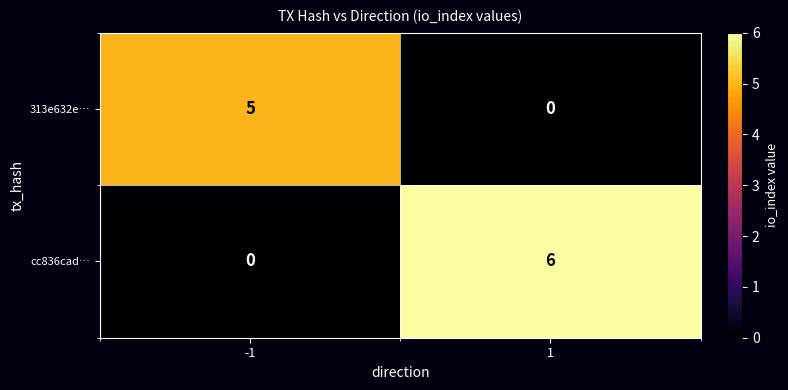

Which series has the widest spread of values?

cc836cad…